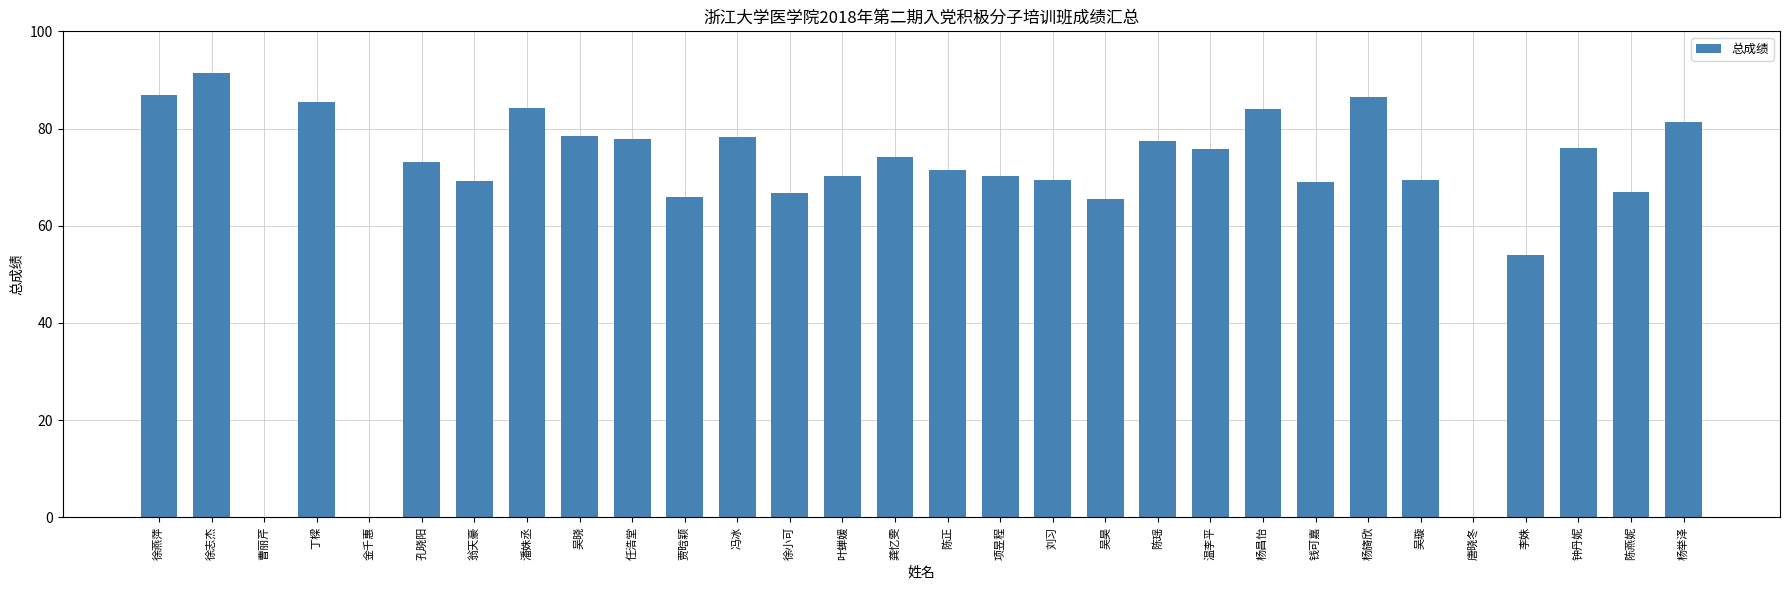

Does the chart contain stacked bars?

No